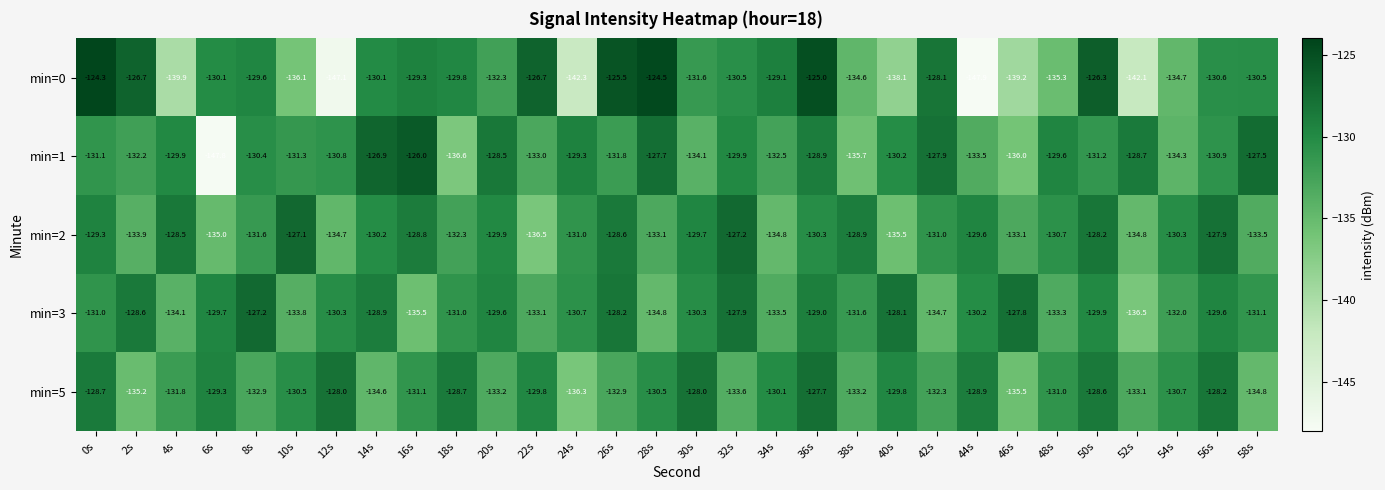

What is the total value across all series at 2s?

-656.6